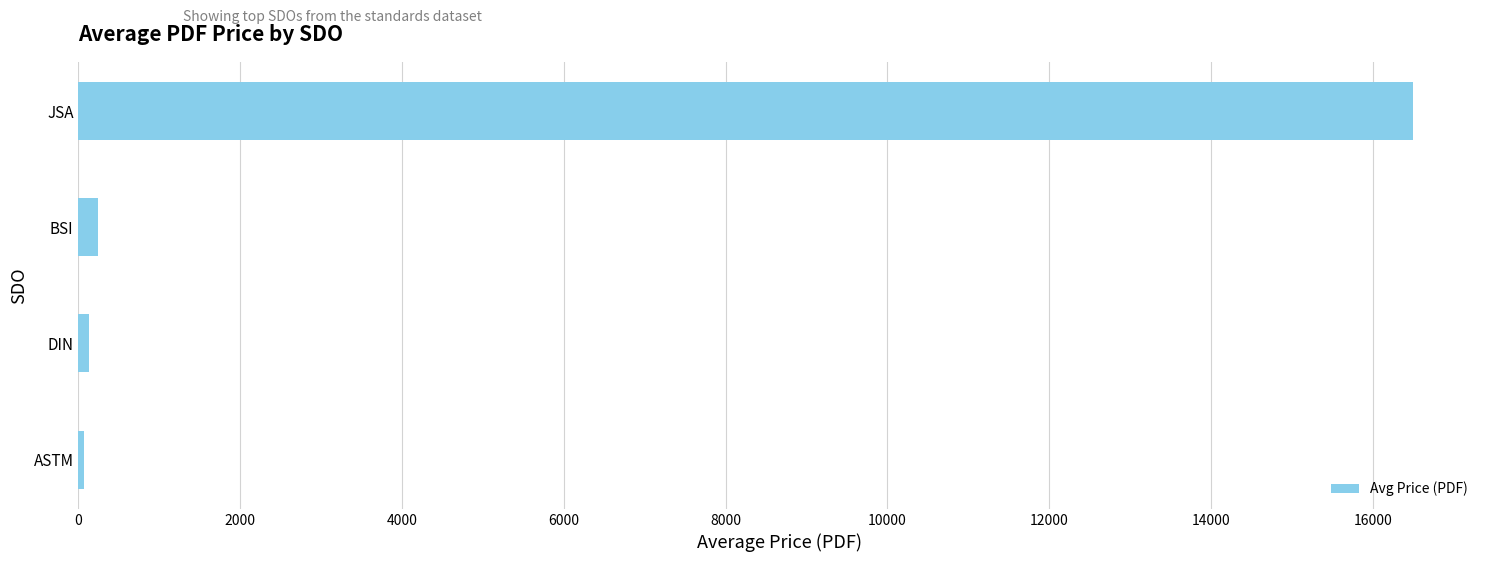

Does the chart contain stacked bars?

No